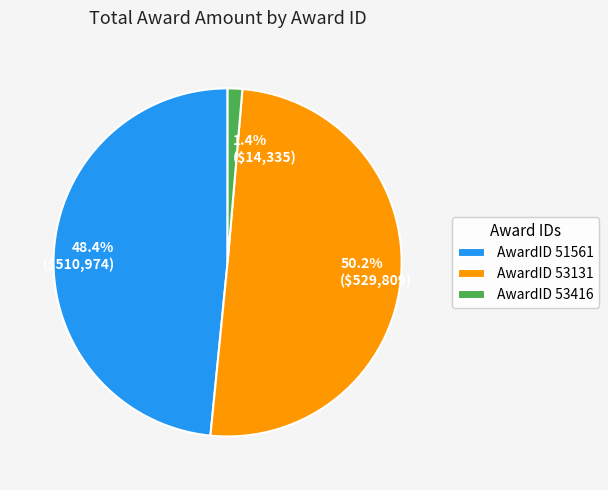

Rank the categories by value from highest to lowest.

53131, 51561, 53416